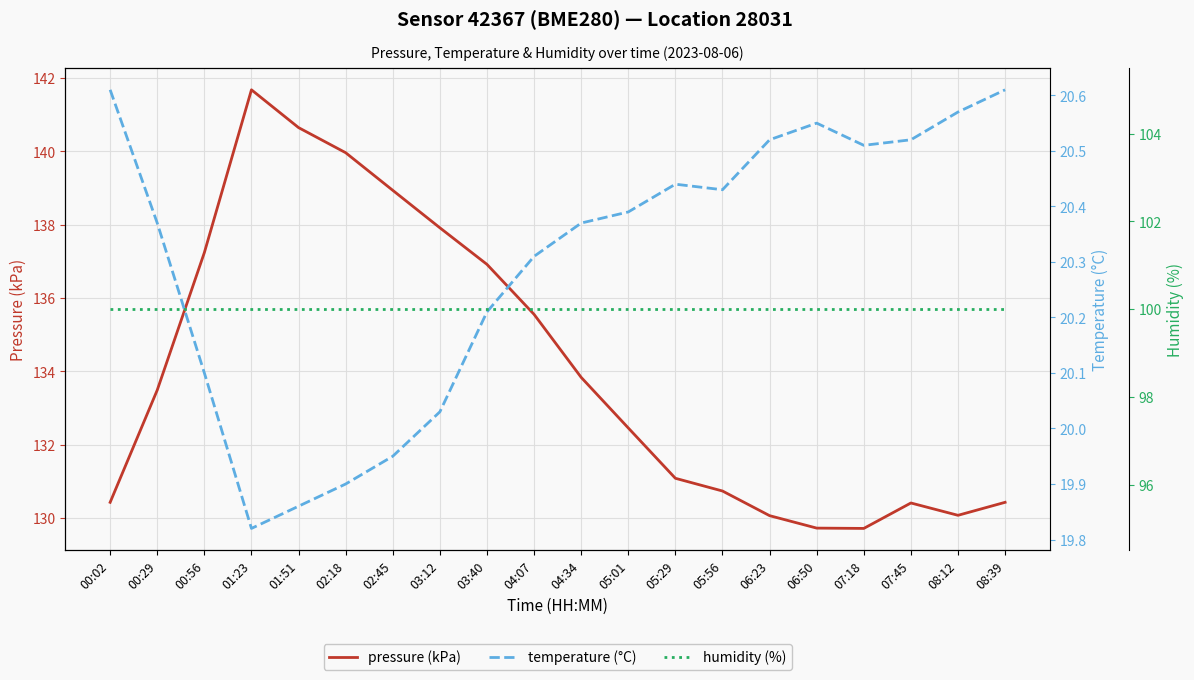

What is the sum of the humidity (%) values at 08:12 and 07:45?

200.0